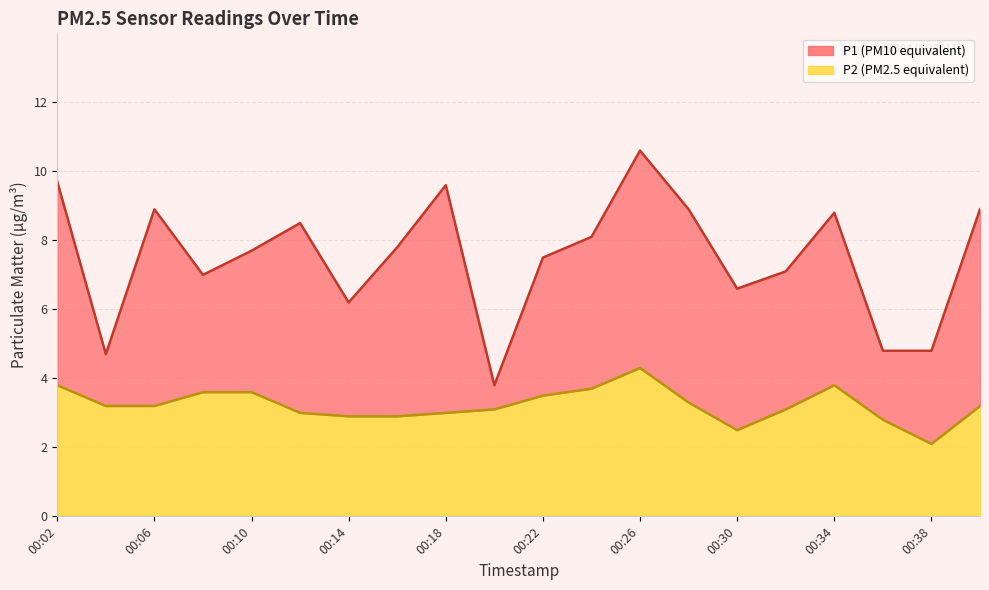

True or false: P2 and P1 cross at least once.

False